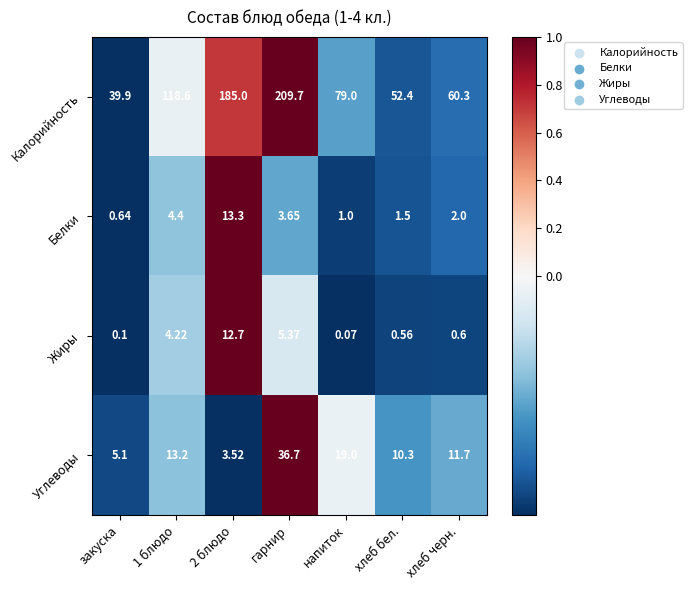

Which series has the largest range (max minus min)?

Калорийность